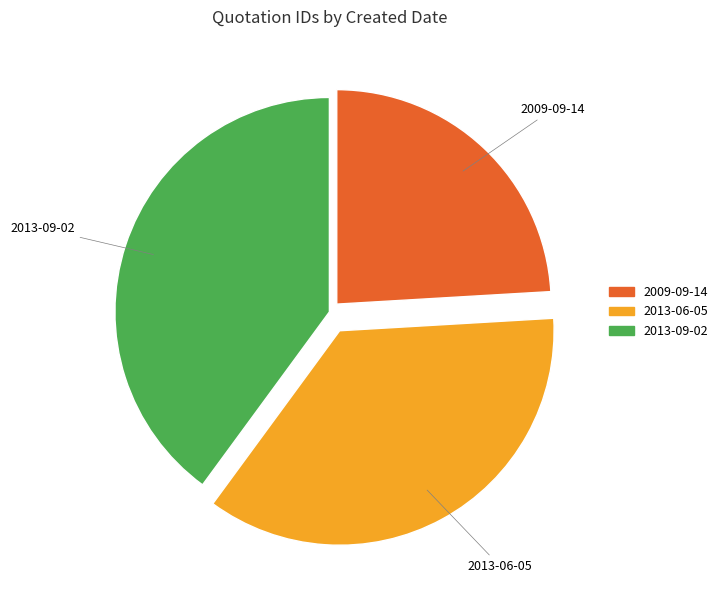

Is it true that 2009-09-14 is 24% of the pie?

True